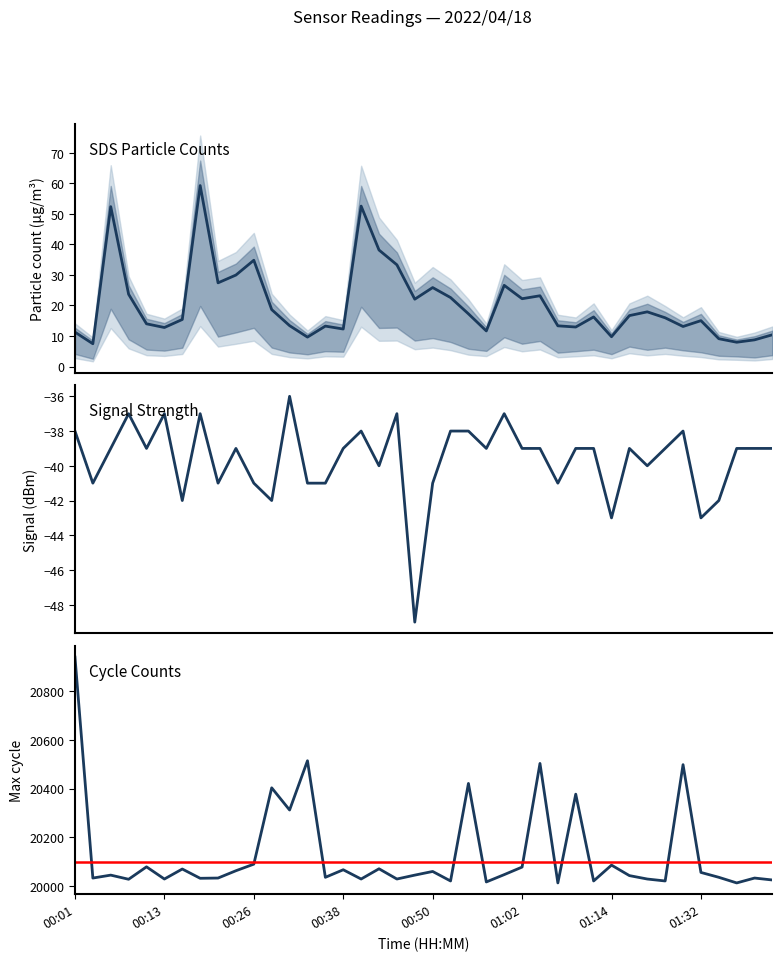

What is the sum of all Max_cycle values?

805345.0